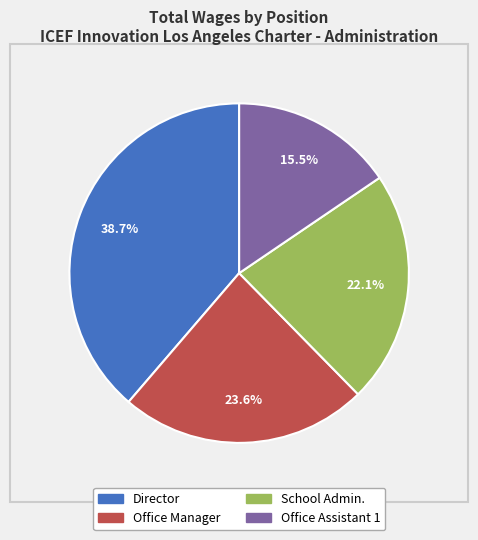

Count the number of slices in the pie.

4